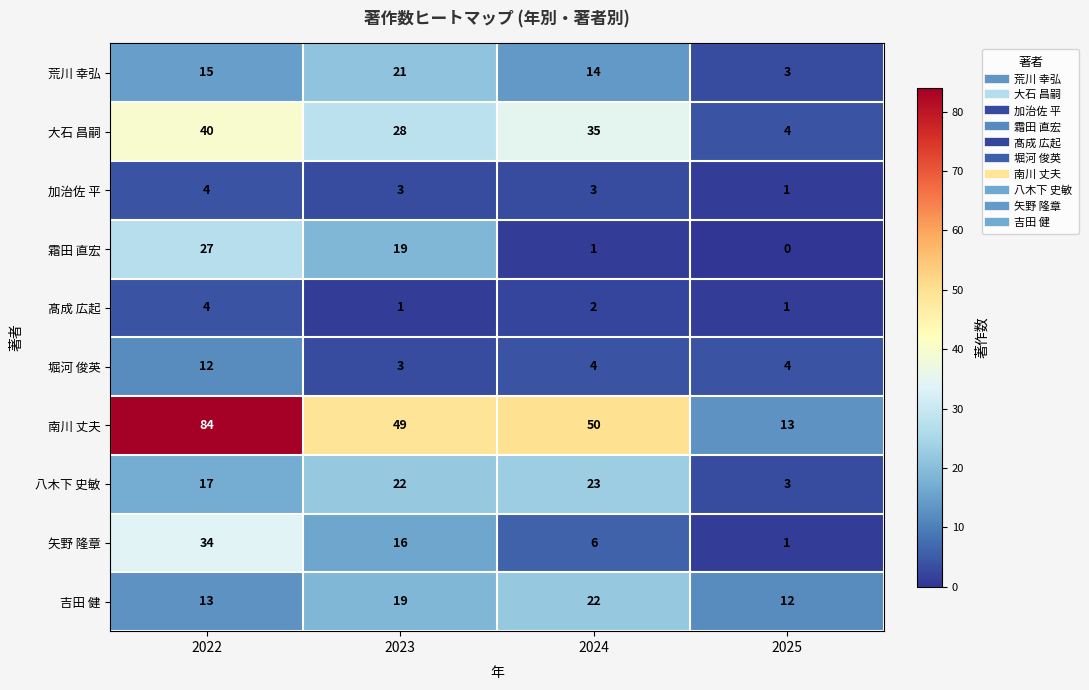

What is the minimum value for 大石 昌嗣?

4